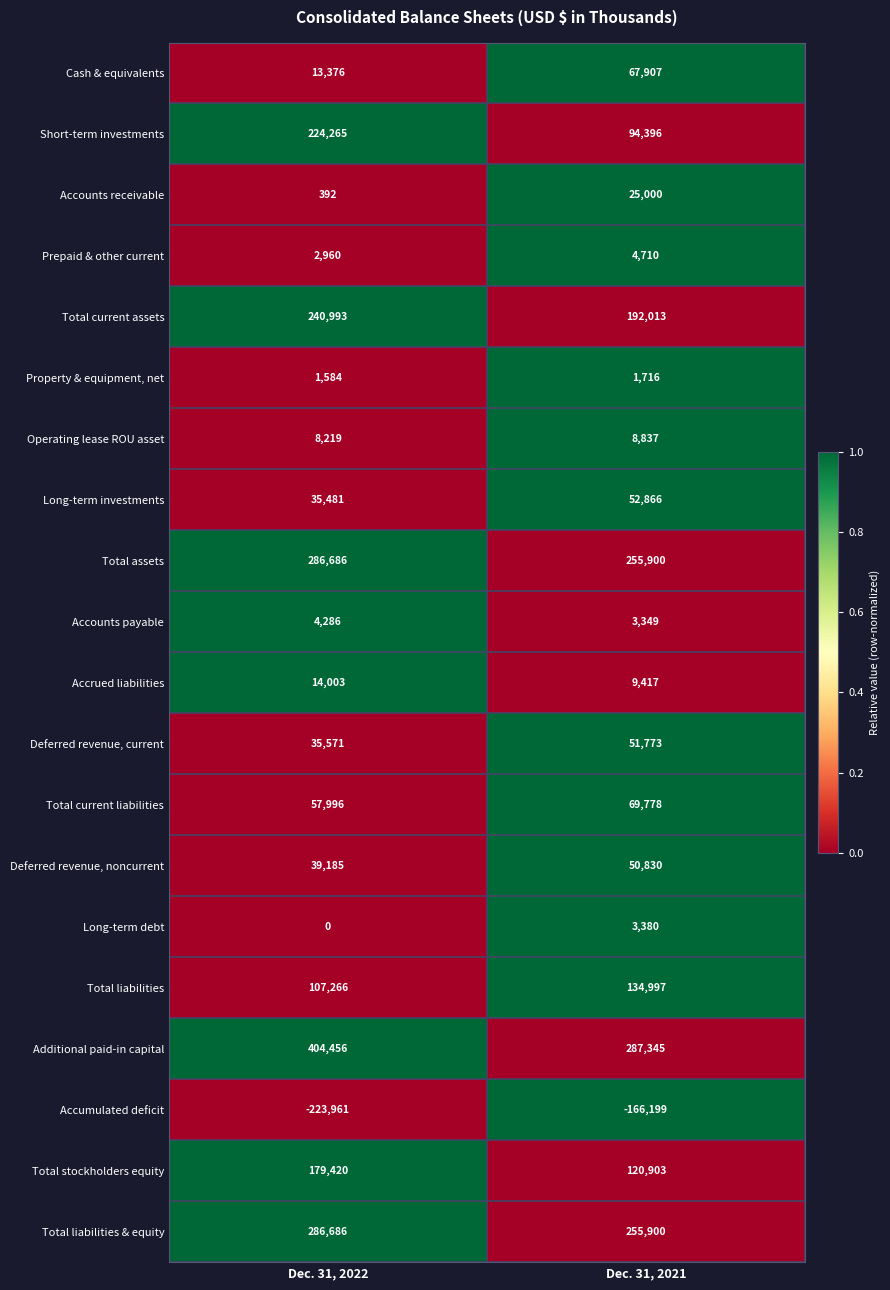

What is the total value across all series at Dec. 31, 2021?

1524818